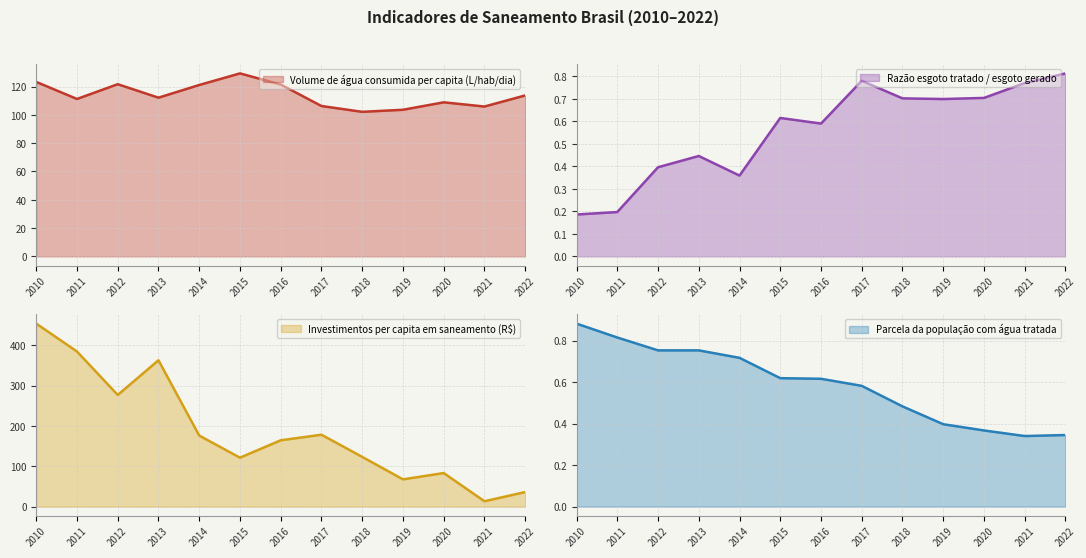

What is the total value across all series at 2012?

399.6